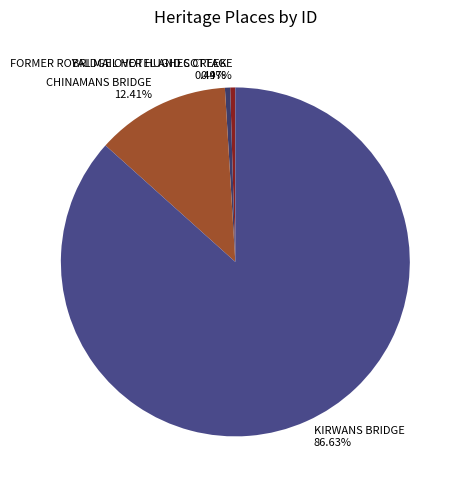

Which slice is the largest?

KIRWANS BRIDGE